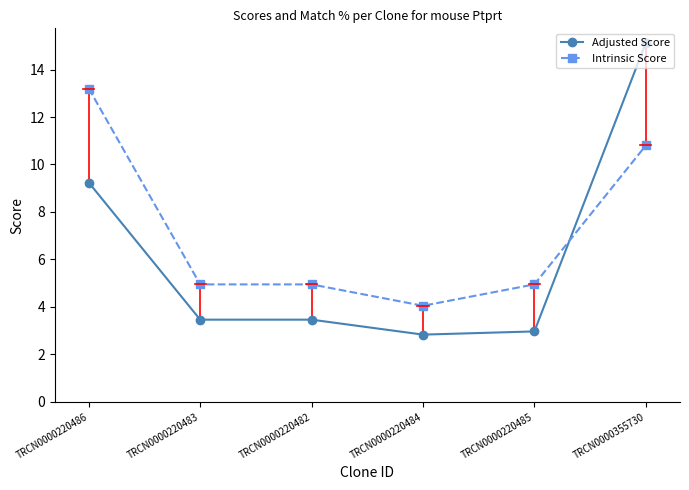

Which series has the largest range (max minus min)?

Adjusted Score